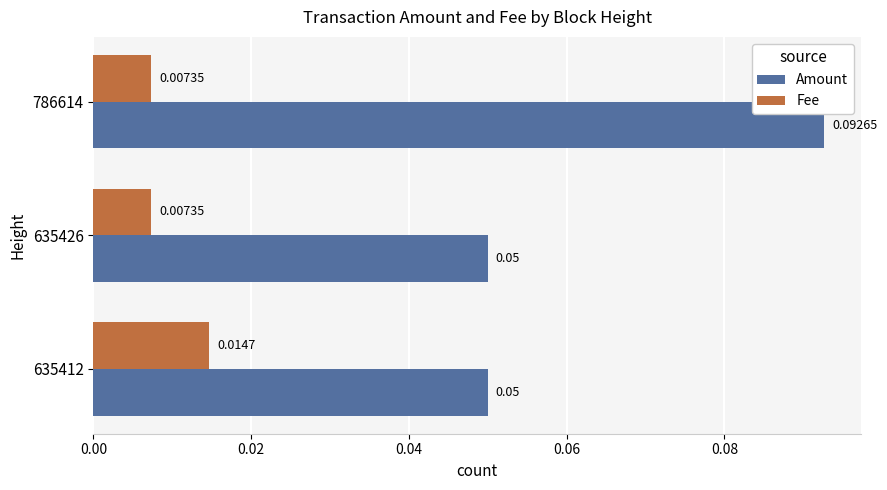

Which series has the widest spread of values?

Amount